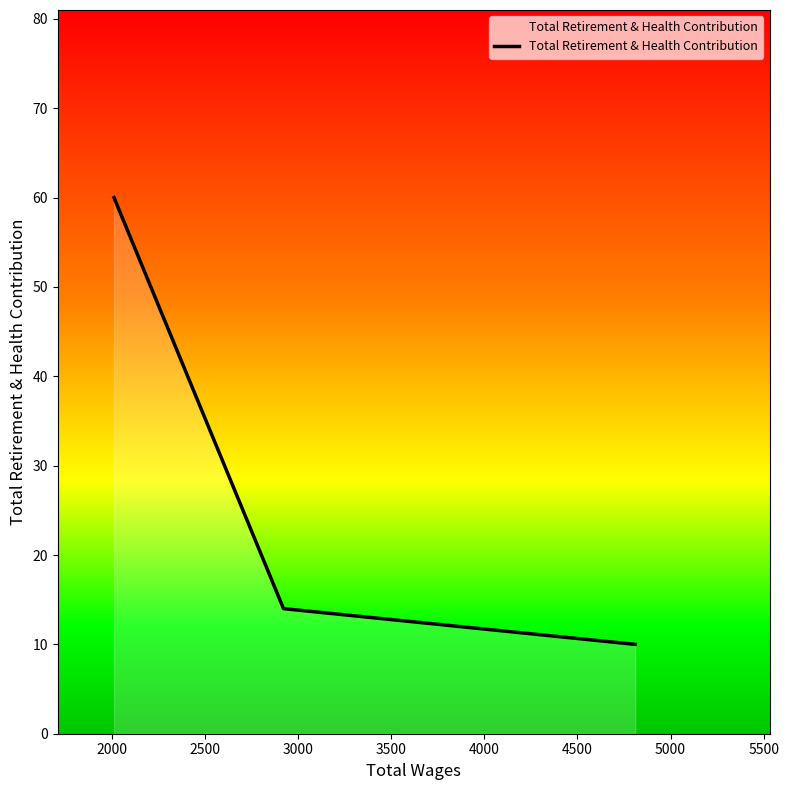

What is the difference between the maximum and second lowest values?

46